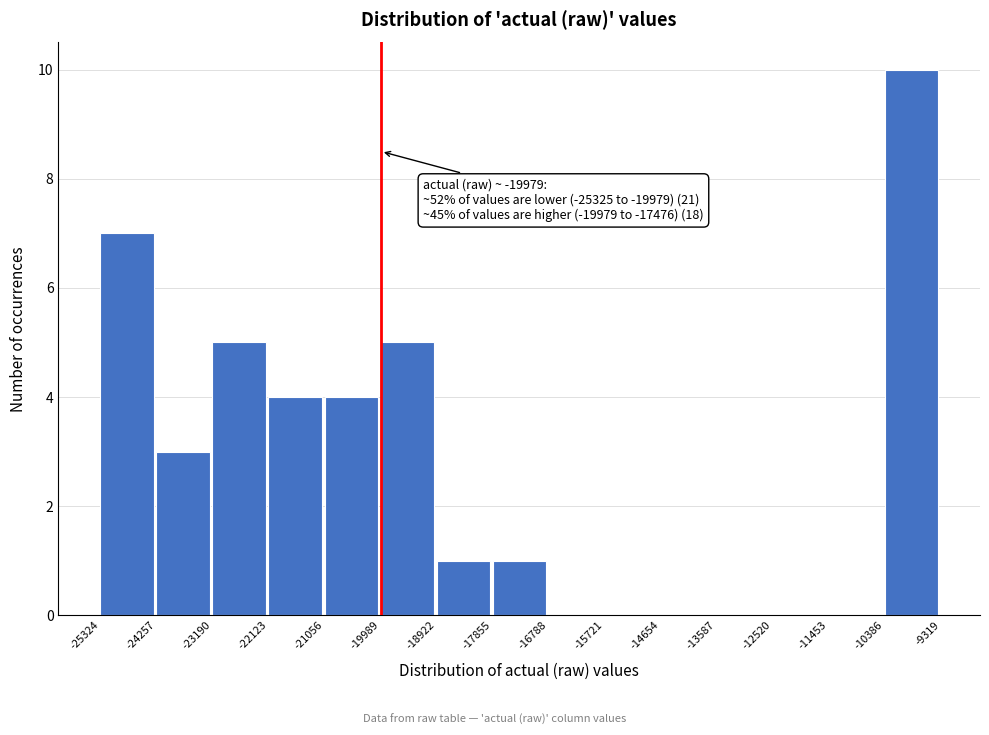

Which range on the x-axis has the tallest bar?

-10386 to -9319